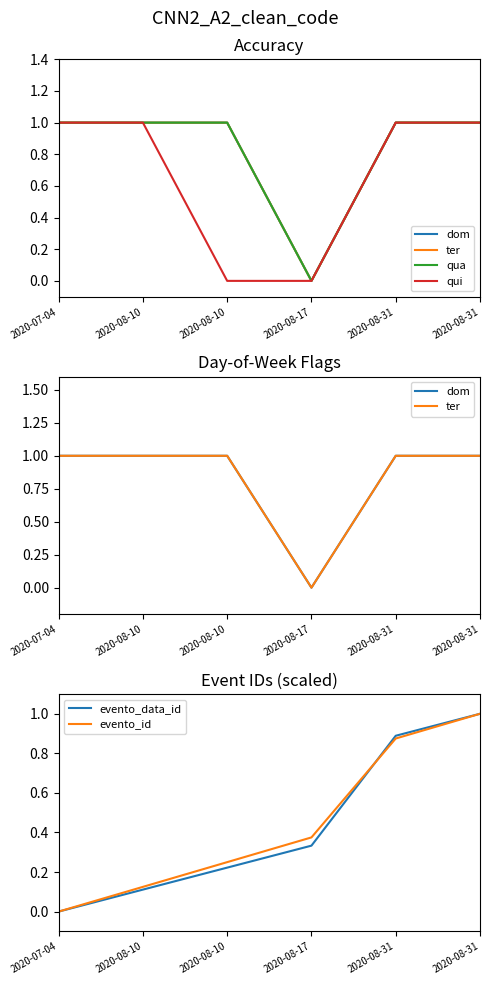

Between 2020-08-10 and 2020-08-17, which series saw the biggest shift?

dom